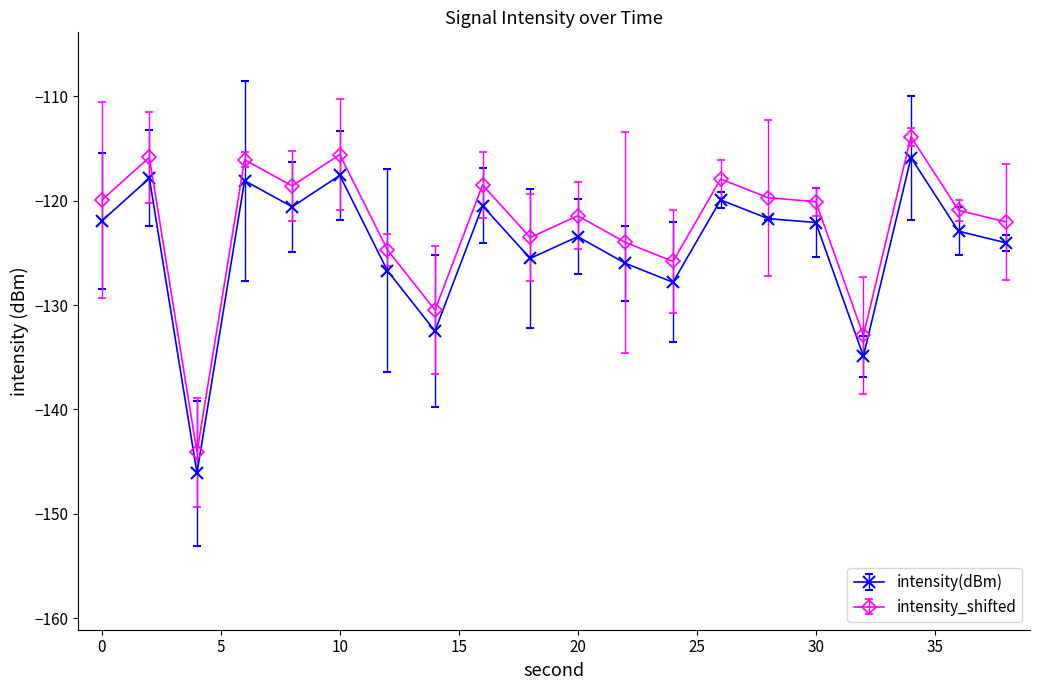

Does the chart have visible grid lines?

No